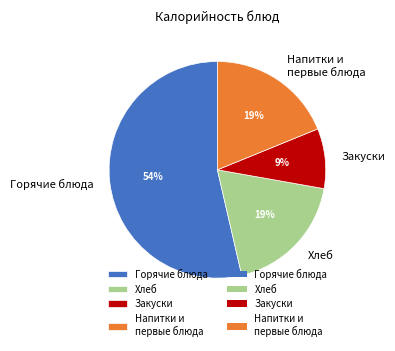

Is there a majority slice in this chart?

Yes